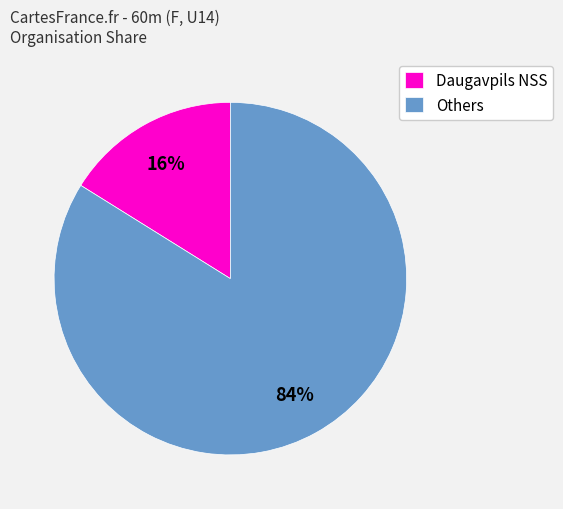

Which category has the smallest portion of the pie?

Daugavpils NSS